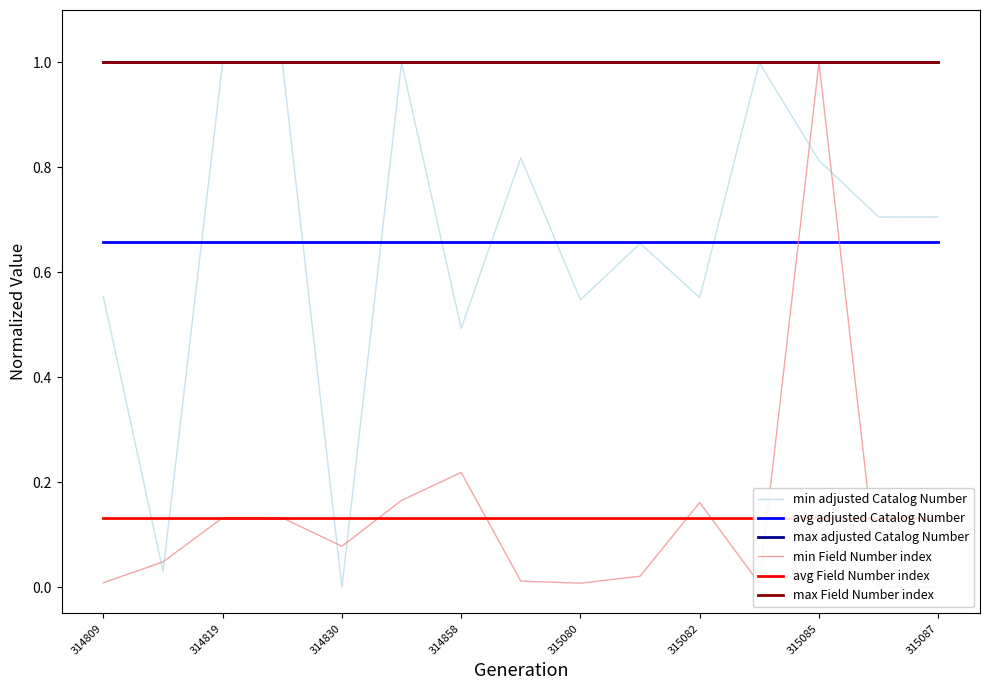

What is the sum of all avg Field Number index values?

2.0